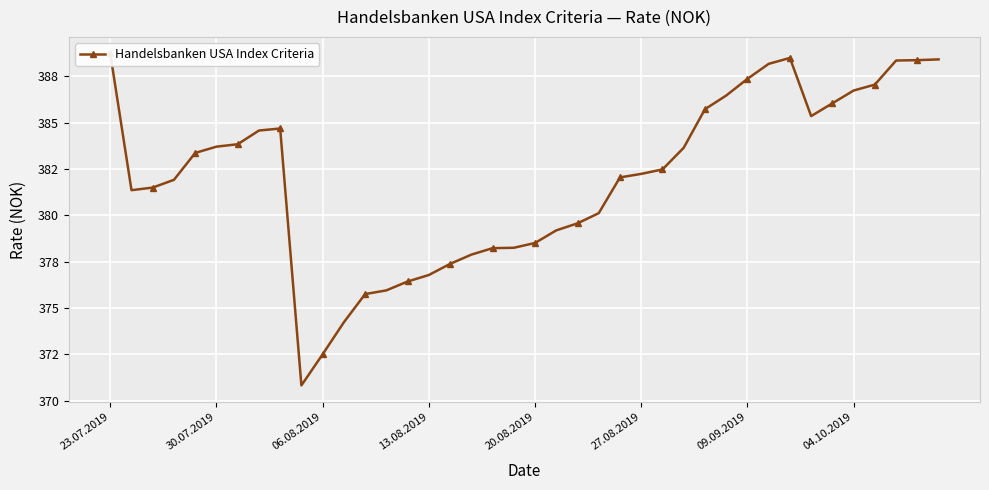

What is the difference between the values at 12 and 32?

12.8